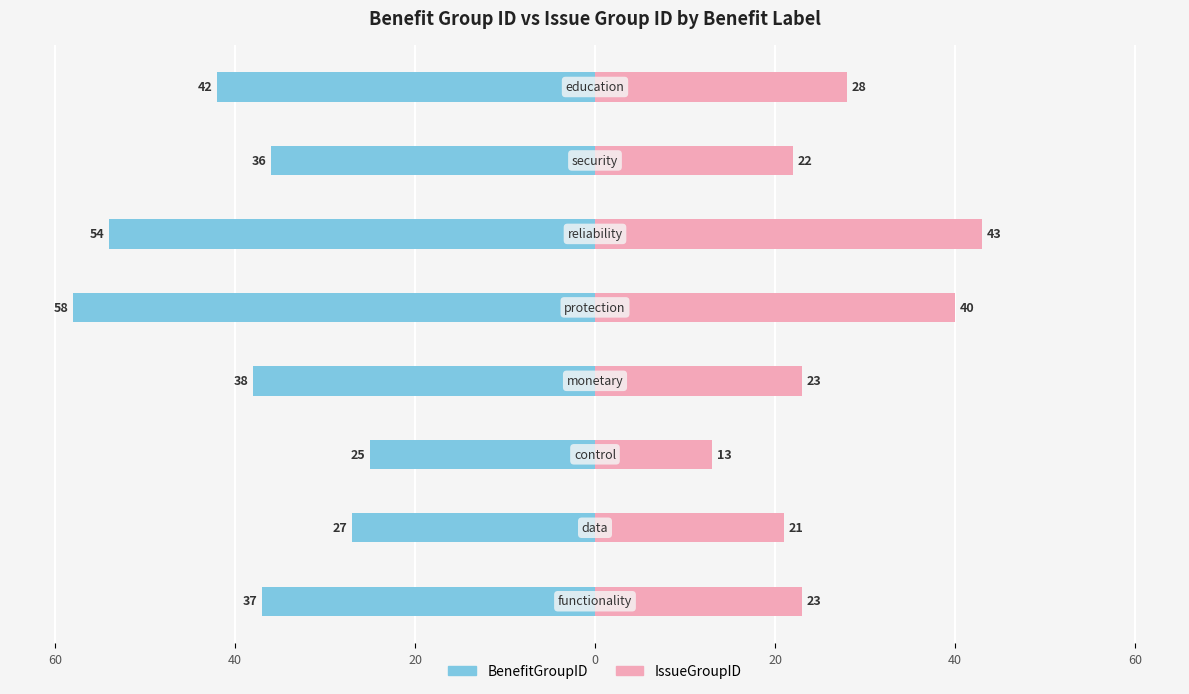

How many values in the BenefitGroupID series are below -37?

4